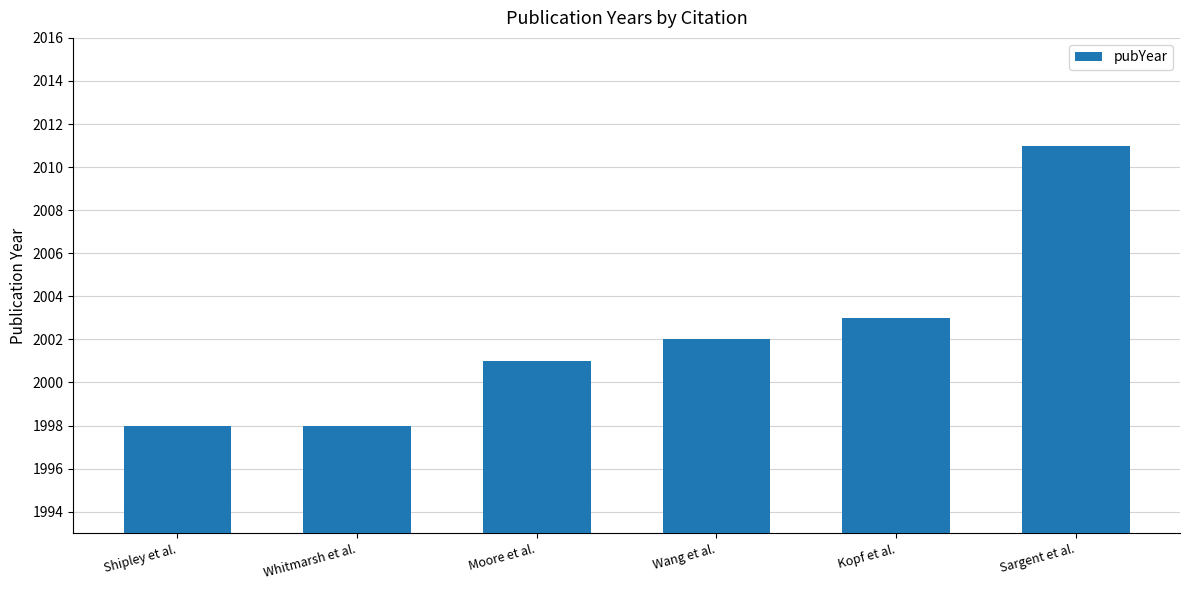

How many data points does each series have?

6